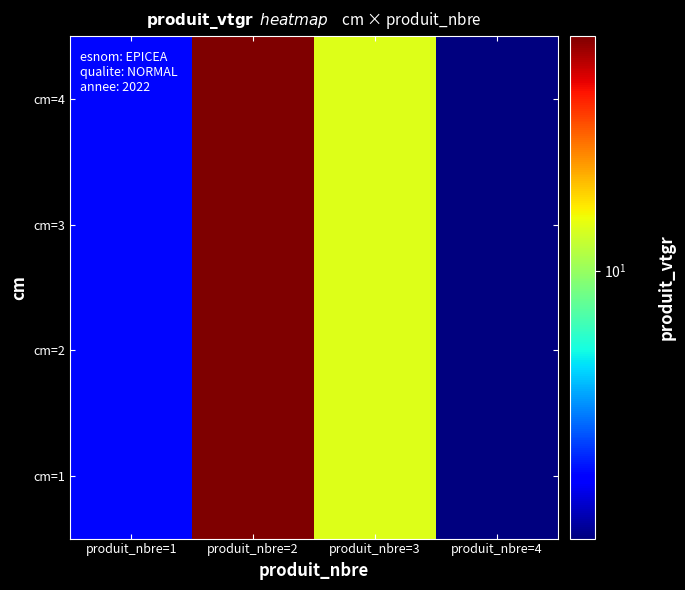

Reading left to right, list all the values displayed in this chart.

cm=1: produit_nbre=1=4.8	produit_nbre=2=23.4	produit_nbre=3=11.7	produit_nbre=4=3.8
cm=2: produit_nbre=1=4.8	produit_nbre=2=23.4	produit_nbre=3=11.7	produit_nbre=4=3.8
cm=3: produit_nbre=1=4.8	produit_nbre=2=23.4	produit_nbre=3=11.7	produit_nbre=4=3.8
cm=4: produit_nbre=1=4.8	produit_nbre=2=23.4	produit_nbre=3=11.7	produit_nbre=4=3.8